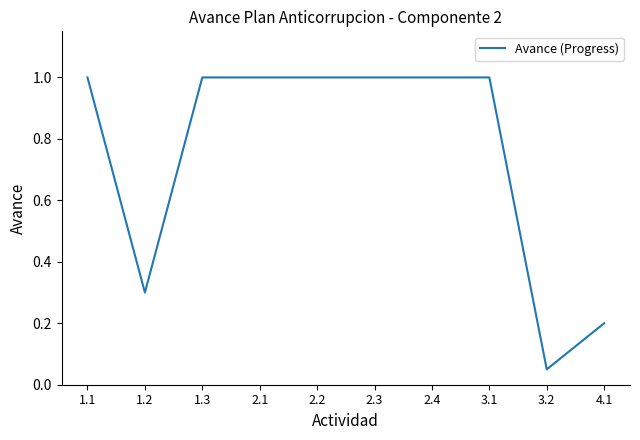

What is the approximate value at 2.3?

1.0